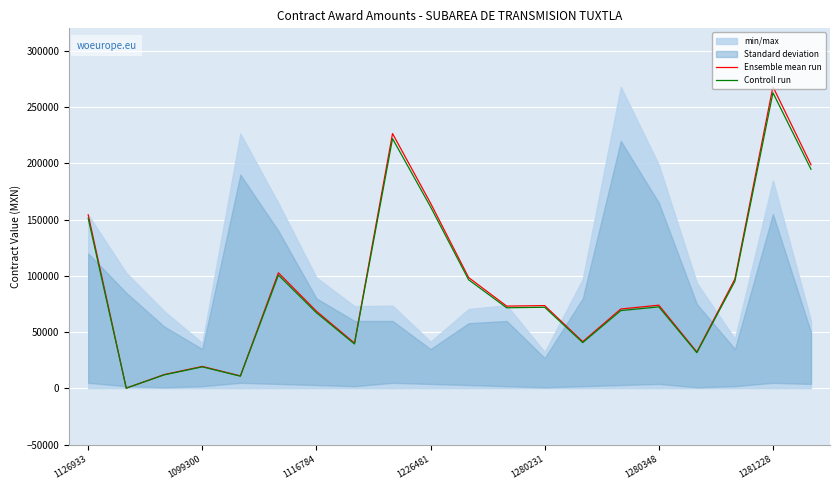

True or false: Controll run has more than 0 interior local peaks.

True